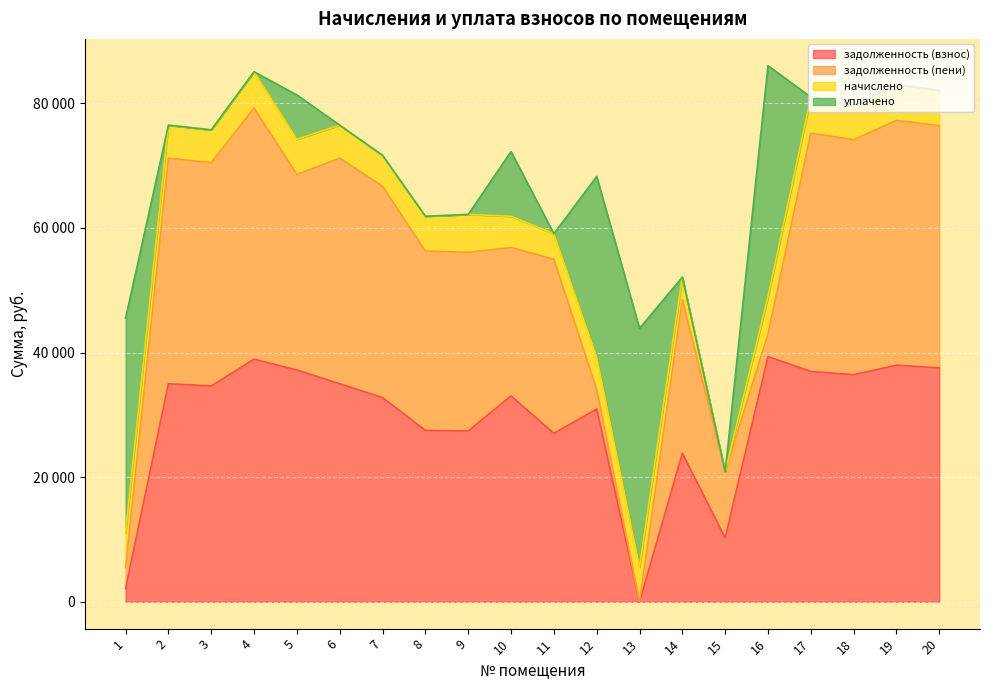

What is the sum of all задолженность (взнос) values?

583972.3